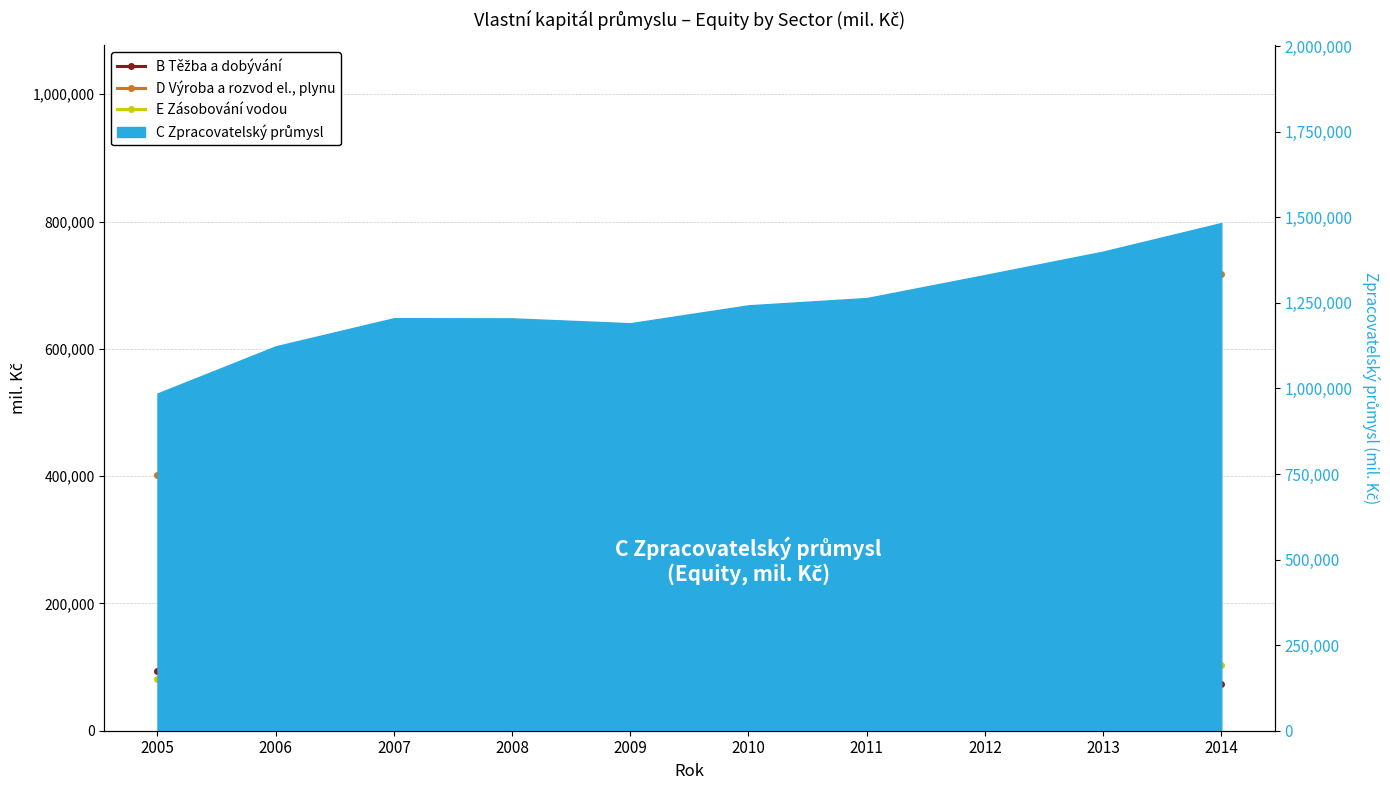

Where does the B Těžba a dobývání series first go above 100341?

2007